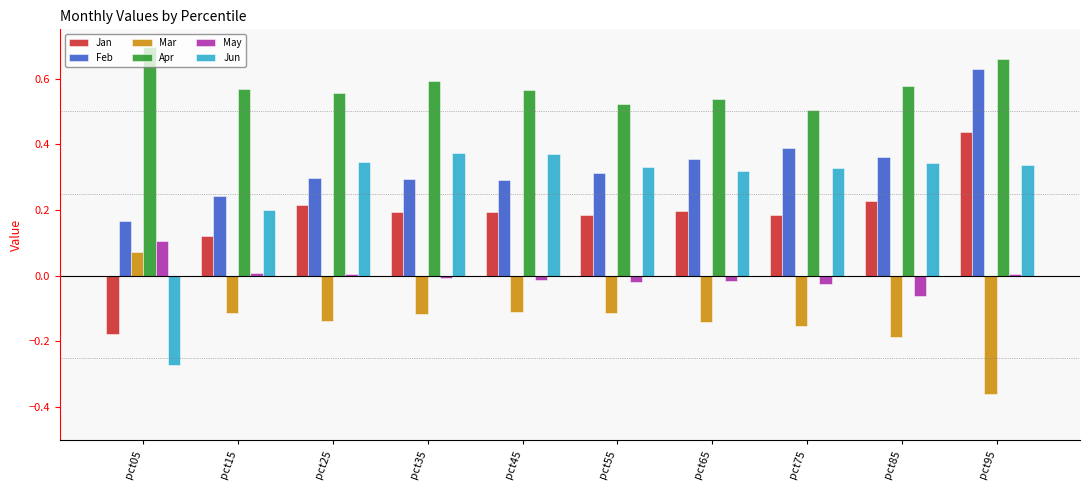

At which label does Jan reach its minimum?

pct05